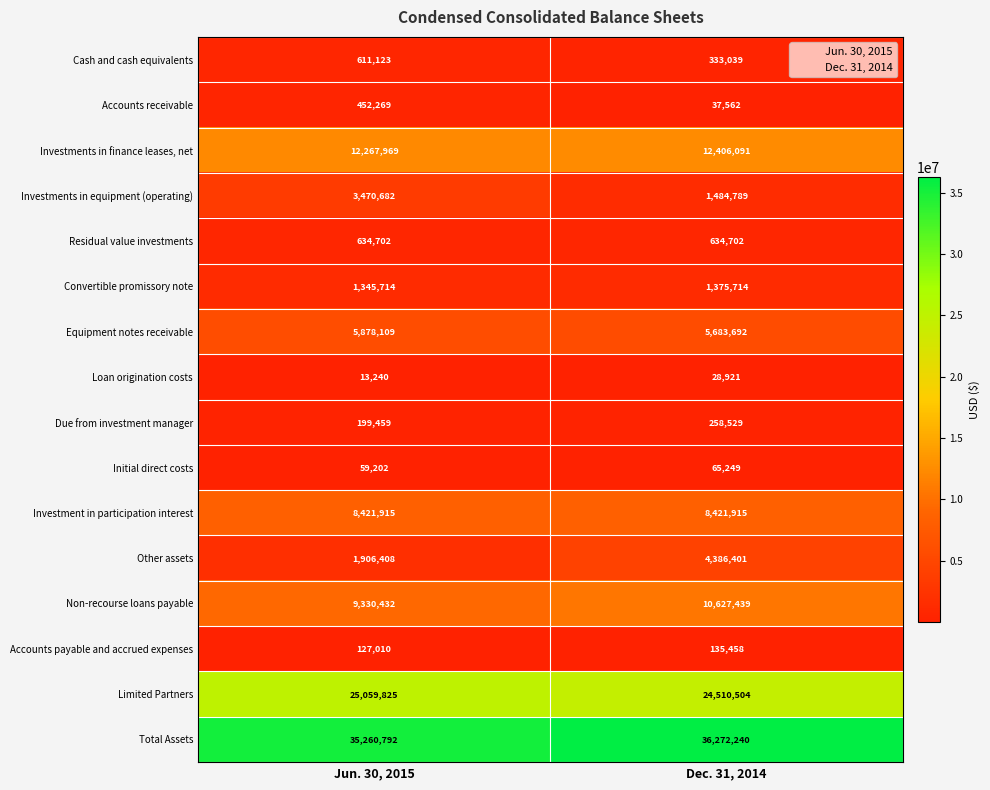

The Limited Partners series shows 24510504 at Dec. 31, 2014. True or false?

True